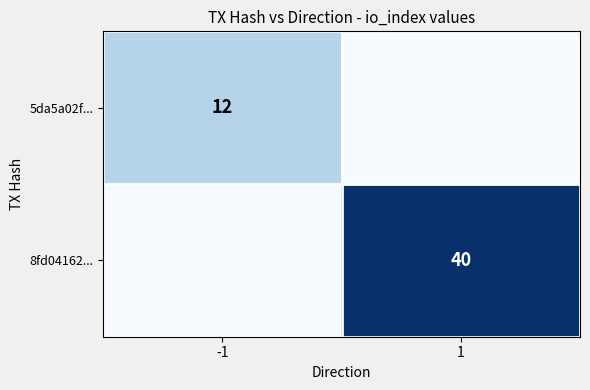

The value of 5da5a02f... at -1 is 12. True or false?

True